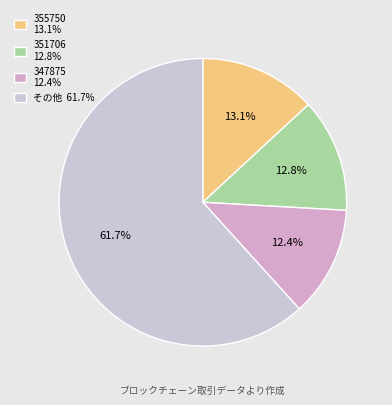

Does any single category account for the majority?

Yes